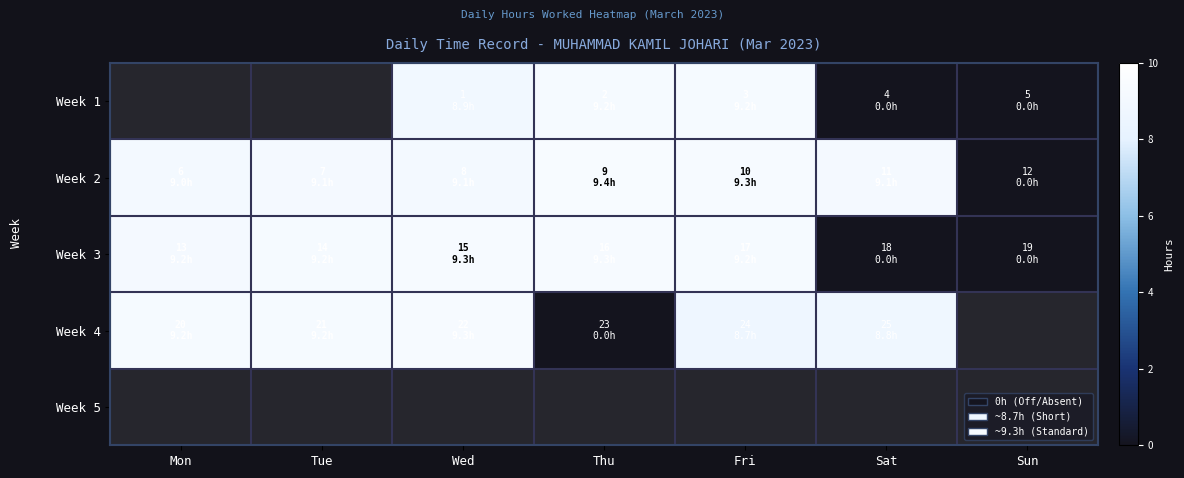

List the series in order of their overall mean, highest first.

Week 1, Week 2, Week 3, Week 4, Week 5